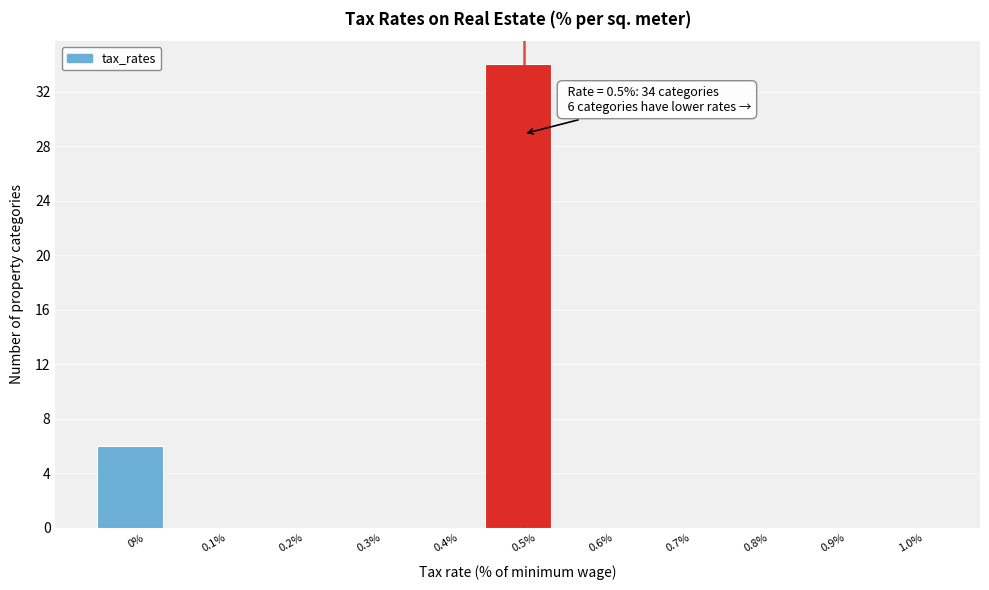

Over which range of the x-axis is the bar tallest?

0.45 to 0.55